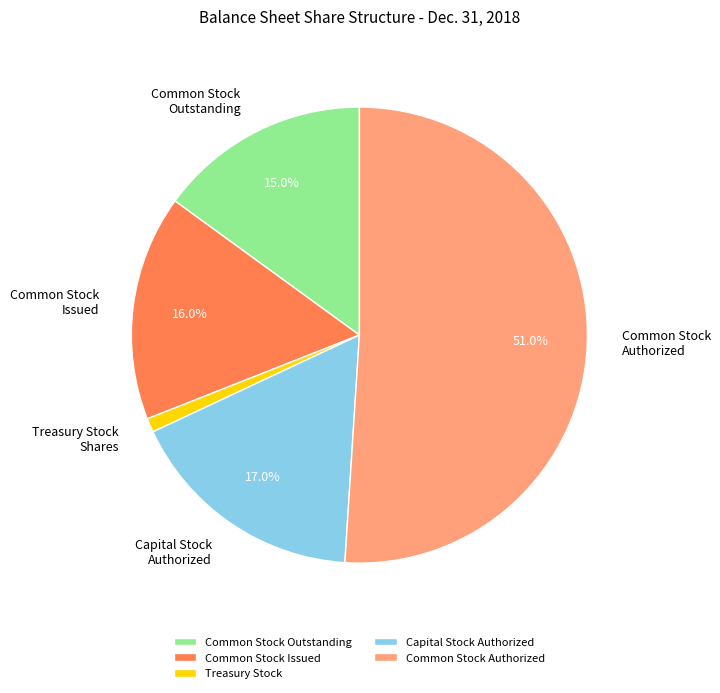

Does Common Stock Authorized represent more than half of the total?

Yes